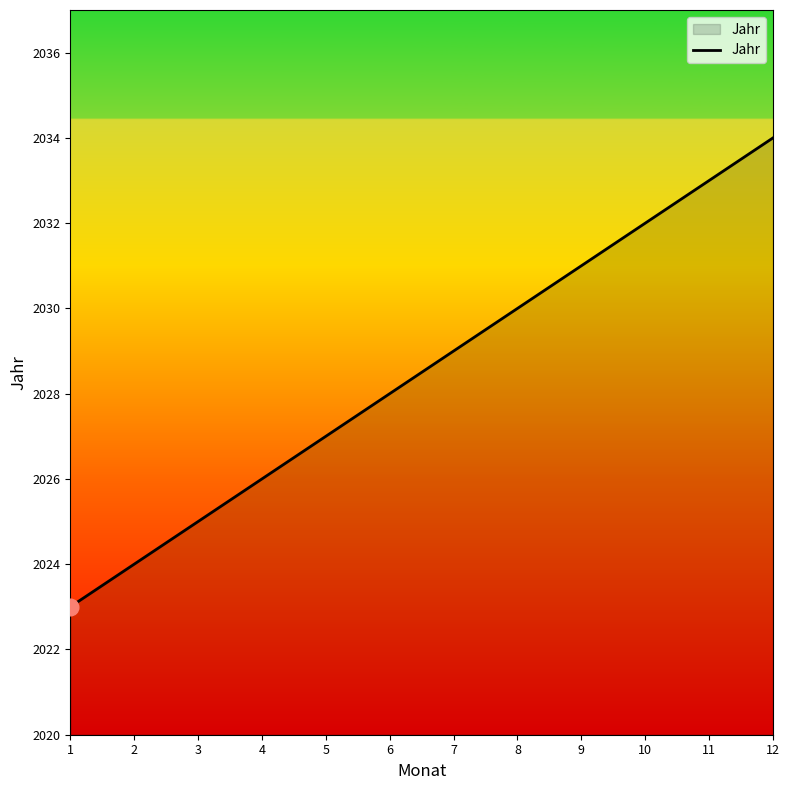

Is it true that the value at 1 is 1315?

False